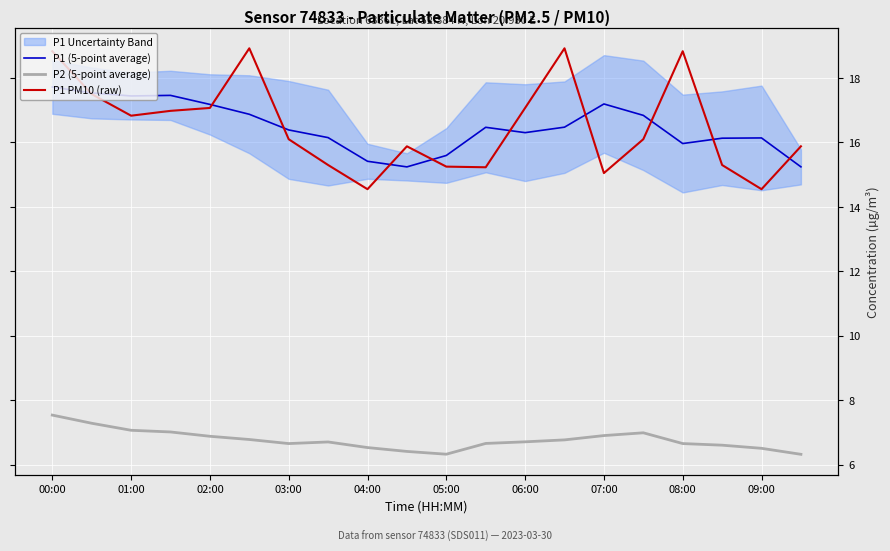

What is the spread (max minus min) of values at 08:00?

12.2